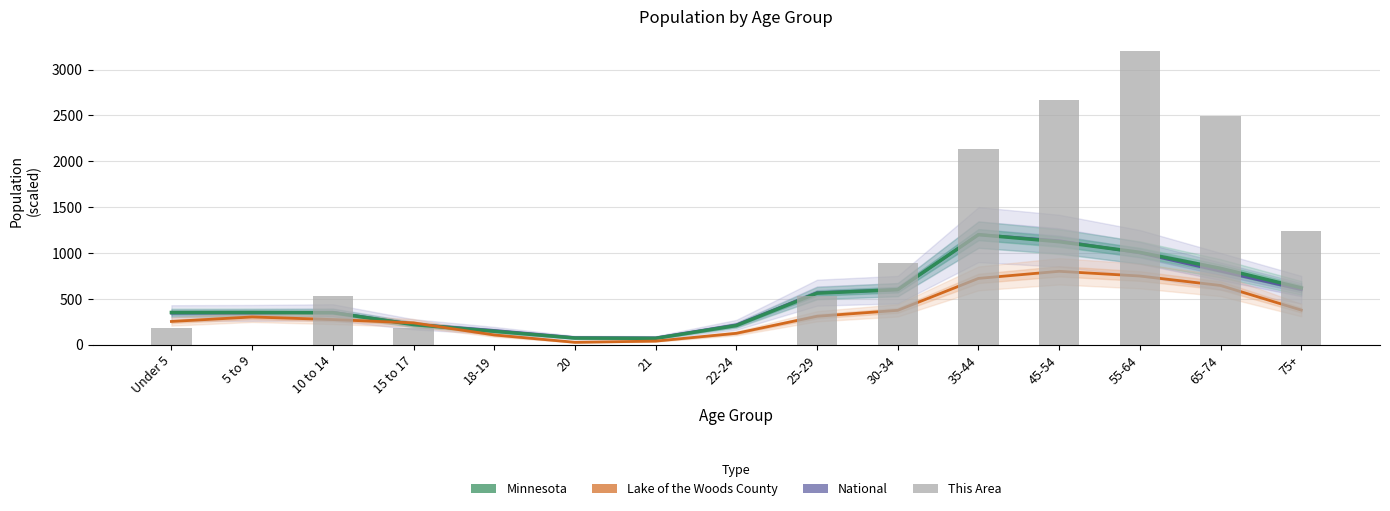

How many values in the Minnesota series are below 351?

7